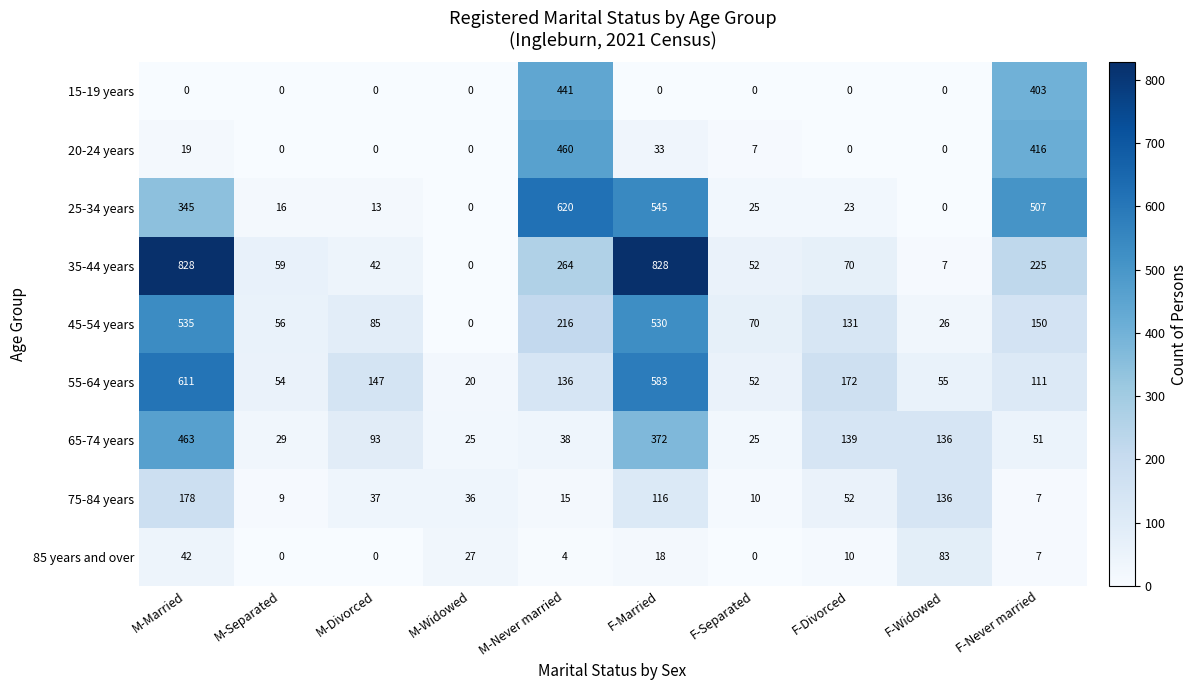

What is the sum of all 65-74 years values?

1371